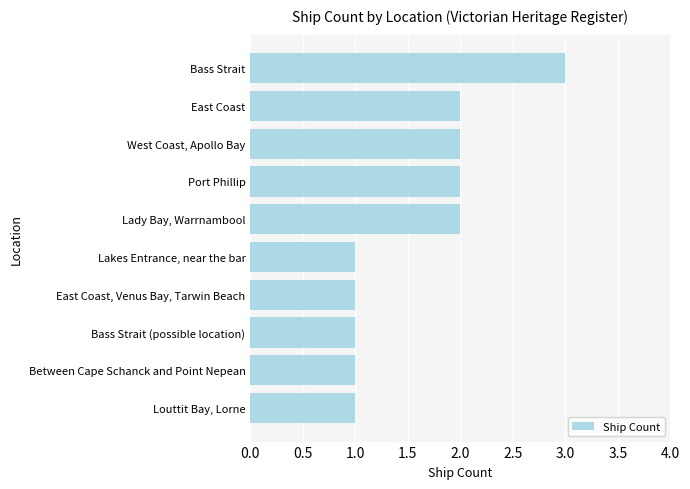

Reading top to bottom, extract all data points from this chart.

3	2	2	2	2	1	1	1	1	1